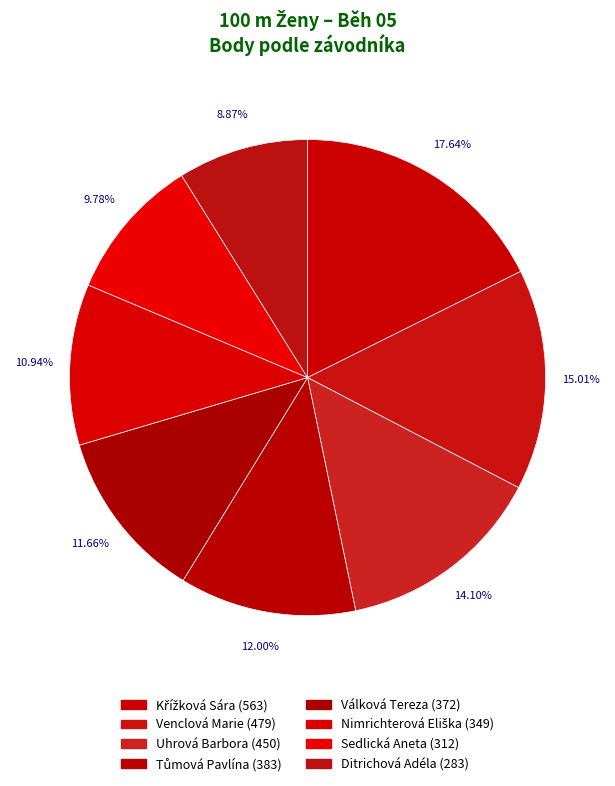

True or false: Ditrichová Adéla accounts for 9% of the total.

True